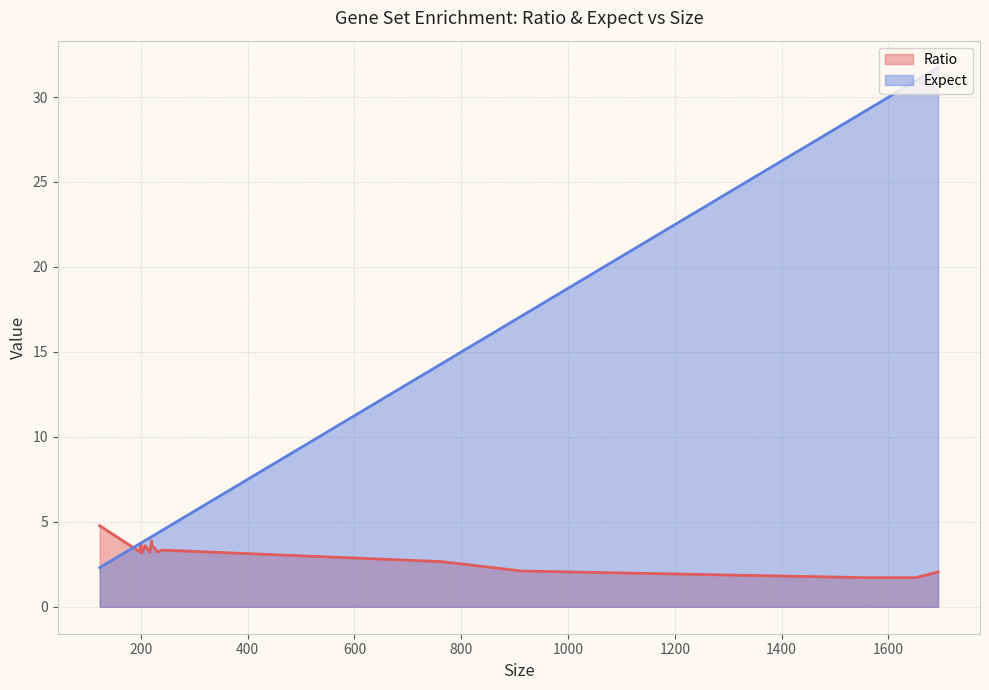

Rank the series by their average value, from highest to lowest.

Expect, Ratio